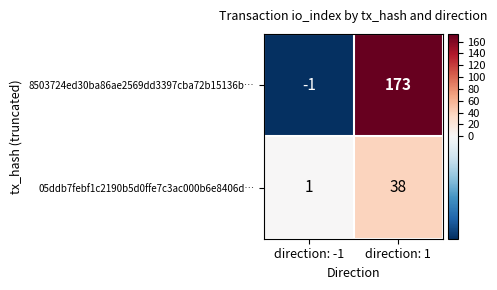

What is the average value of the 05ddb7febf1c2190b5d0ffe7c3ac000b6e8406d… series?

20